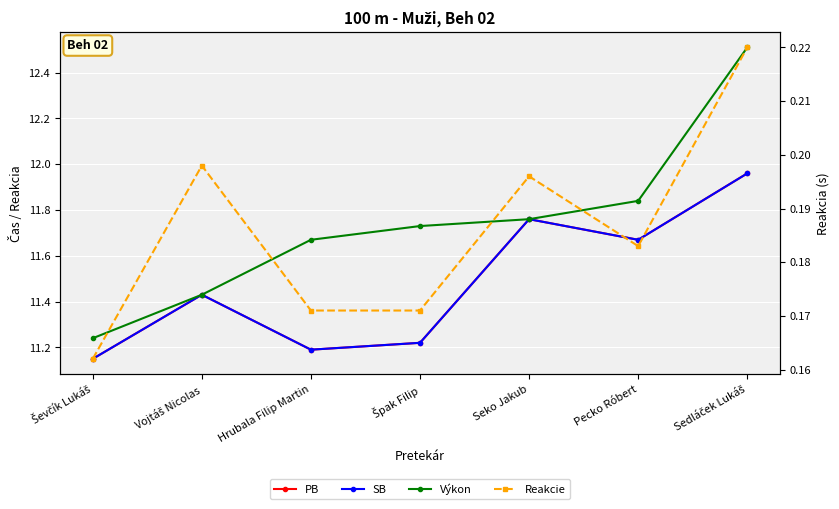

Read the Reakcie value at Špak Filip.

0.2